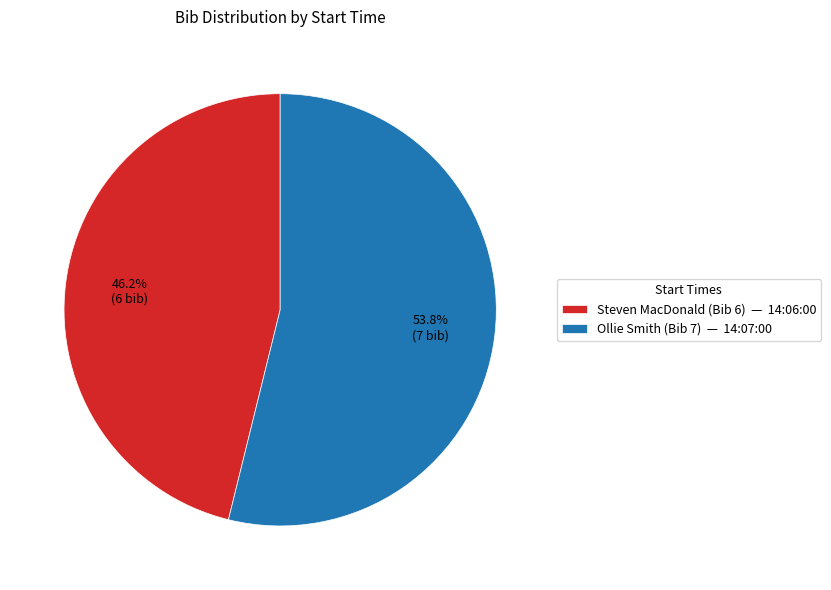

Is there any slice that represents more than half of the pie?

Yes